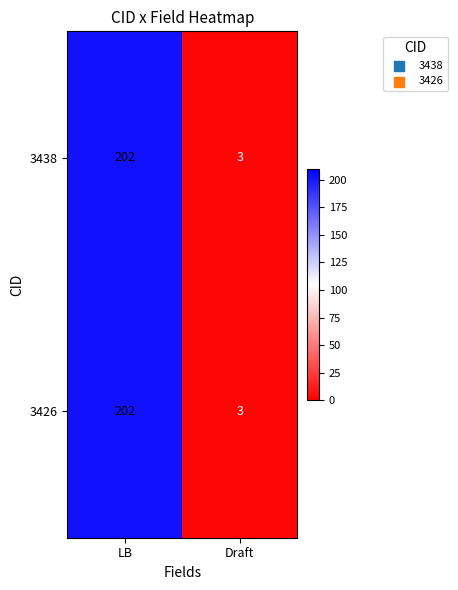

Rank the categories by 3438 value from lowest to highest.

Draft, LB